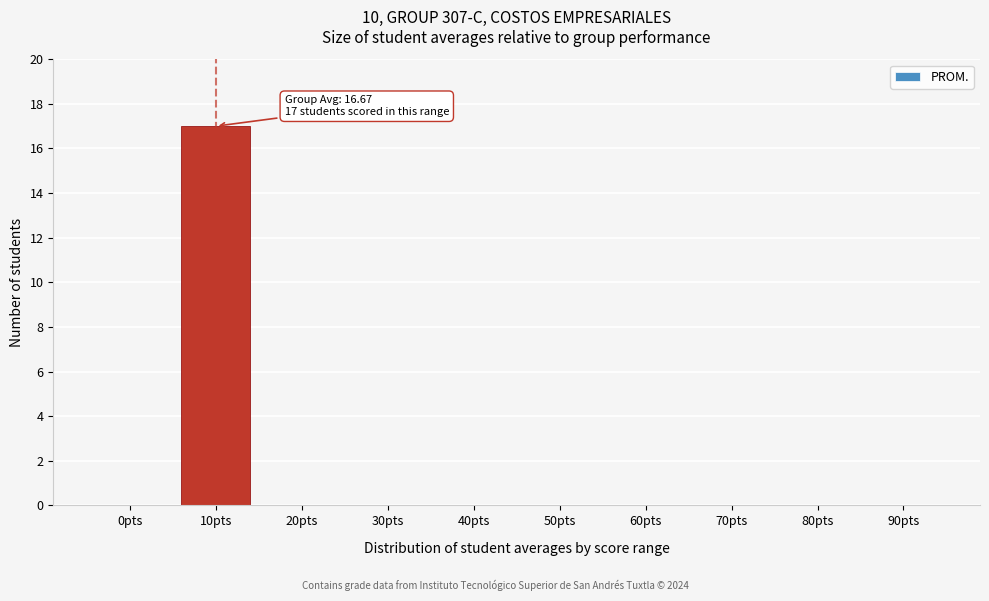

Reading right to left, transcribe all the data shown in this chart.

90pts=0	80pts=0	70pts=0	60pts=0	50pts=0	40pts=0	30pts=0	20pts=0	10pts=17	0pts=0